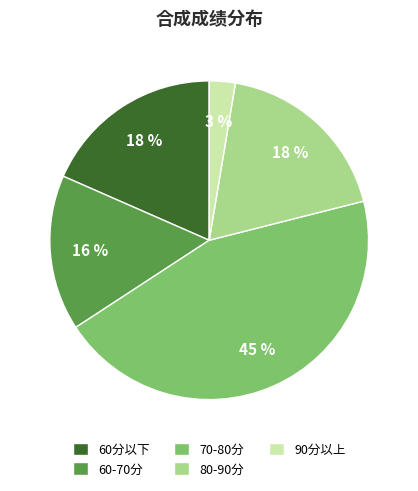

Which slice is the smallest?

90分以上